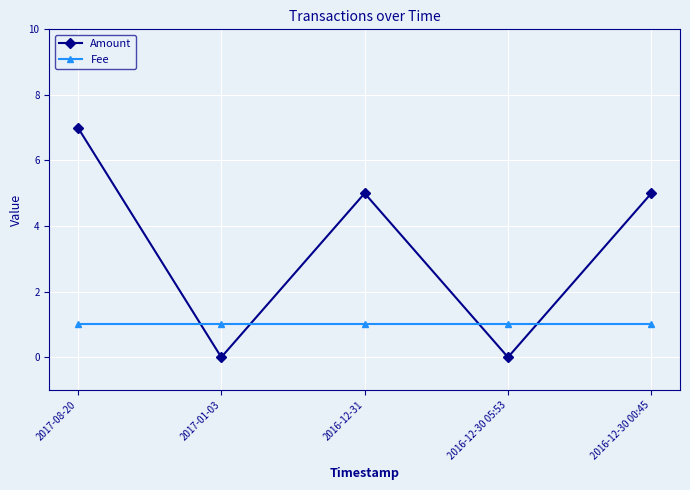

How many lines are shown in the chart?

2